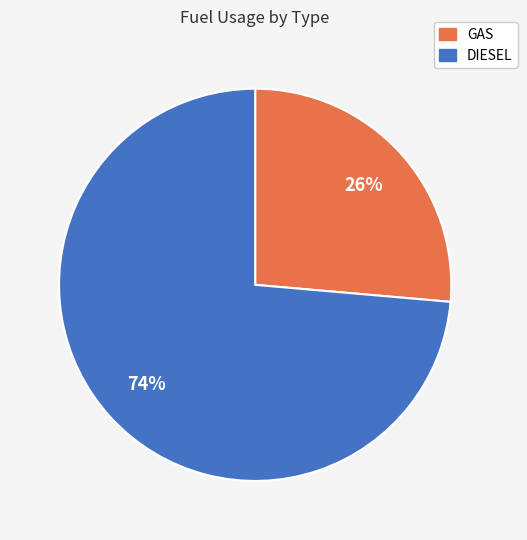

To the nearest percent, what is the combined percentage of GAS and DIESEL?

100%